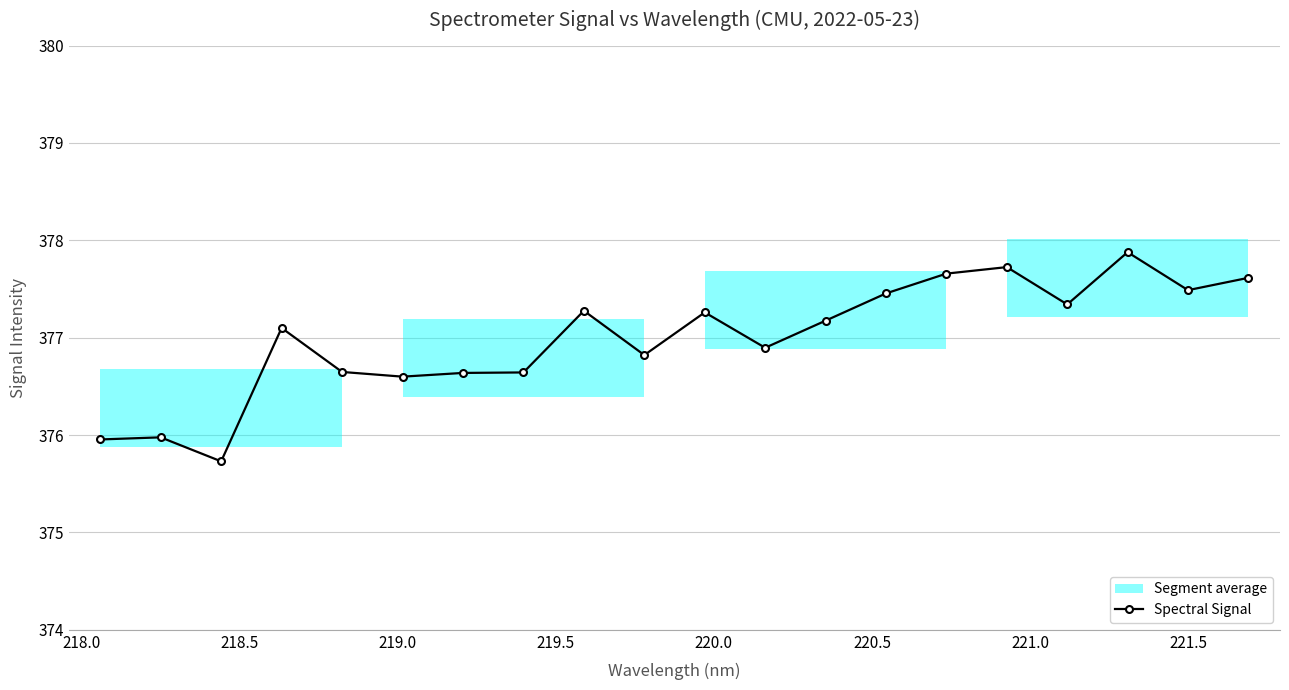

What is the minimum value for Spectral Signal?

375.7